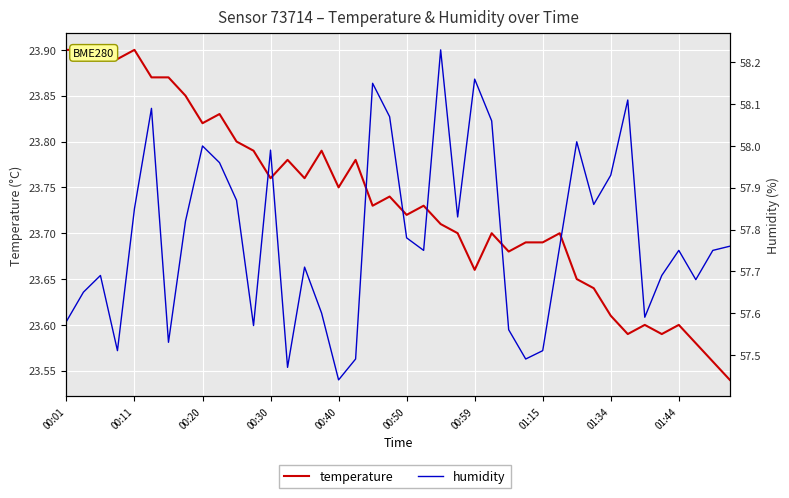

What is the lowest value of the humidity series?

57.4